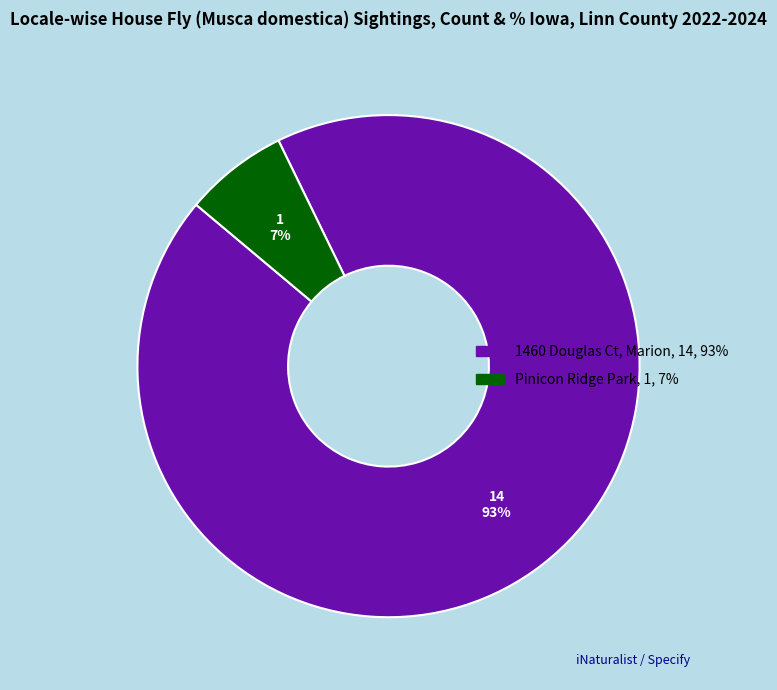

To the nearest percent, what is the average slice percentage?

50%